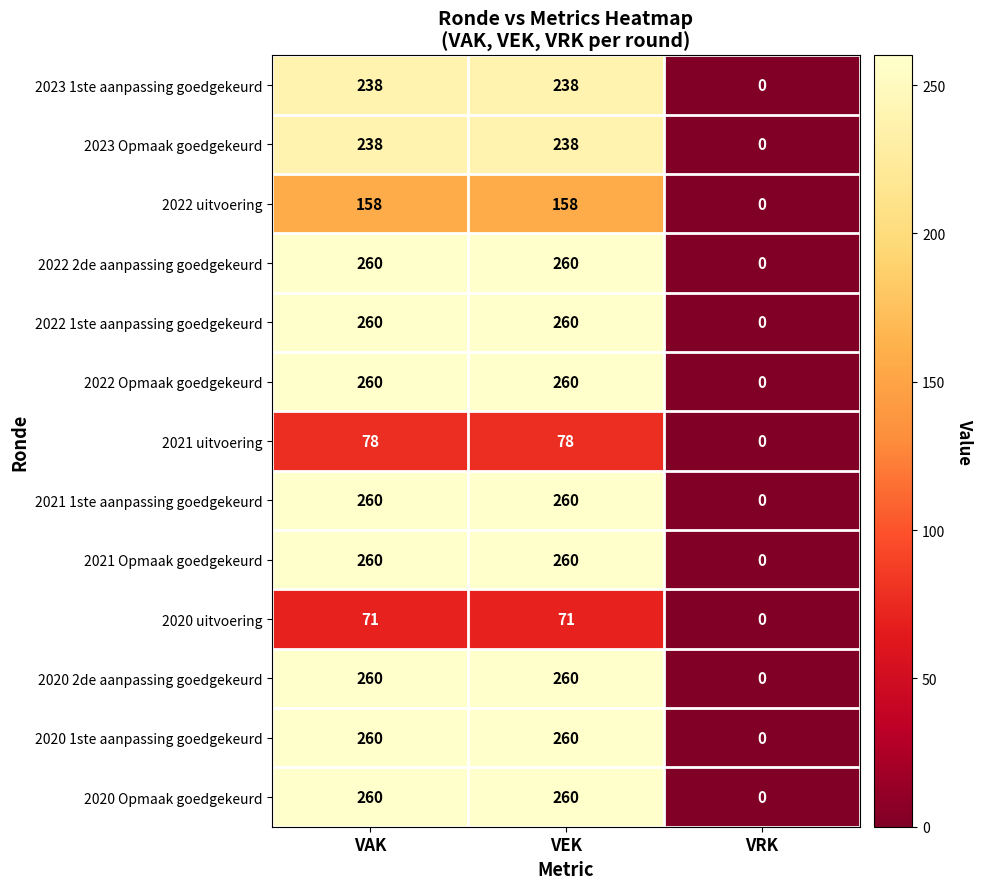

How many 2020 Opmaak goedgekeurd values are between 0 and 260?

3